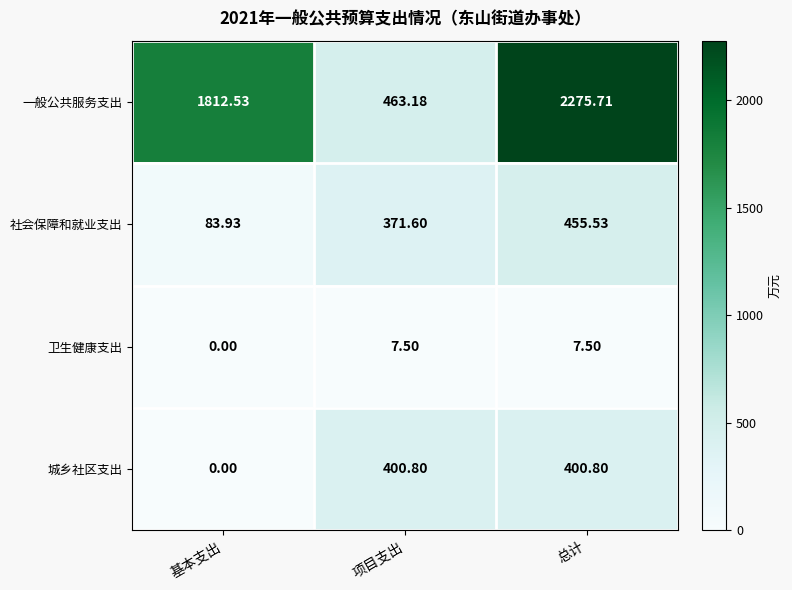

Which series changed the most between 基本支出 and 项目支出?

一般公共服务支出